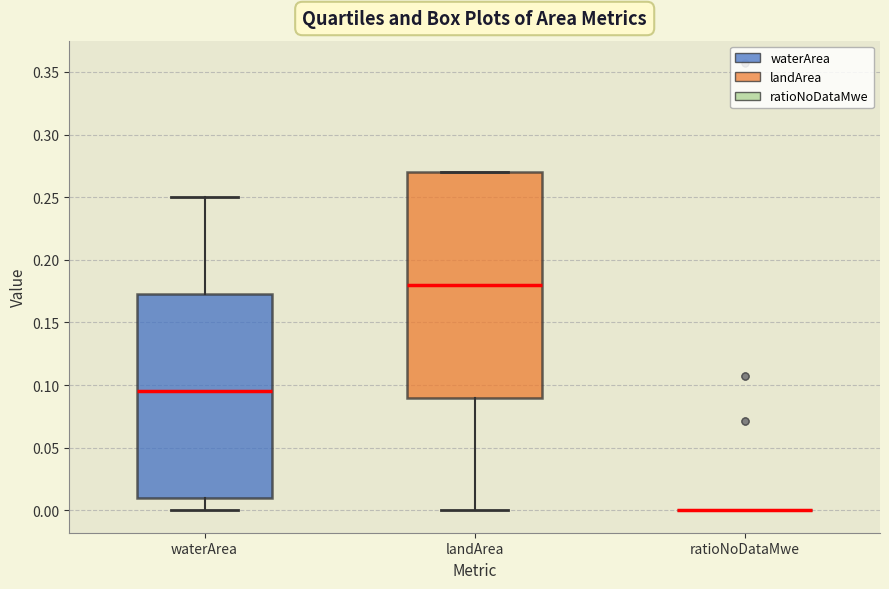

Reading left to right, transcribe this box plot: for each box, give where its median line is, the range the box spans, and where its two whiskers end, as read against the y-axis. The values are not printed on the chart, so give them approximately, as read against the axis.

waterArea: median 0.095, box 0.010 to 0.175, whiskers 0.000 to 0.250
landArea: median 0.180, box 0.090 to 0.270, whiskers 0.000 to 0.270
ratioNoDataMwe: box collapsed to a line at 0.000, whiskers 0.000 to 0.000